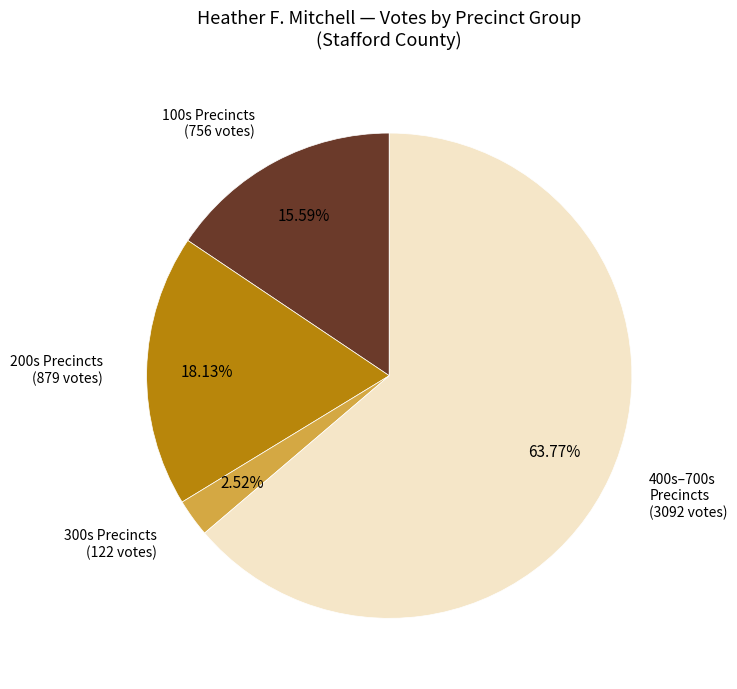

How many slices are in this pie chart?

4